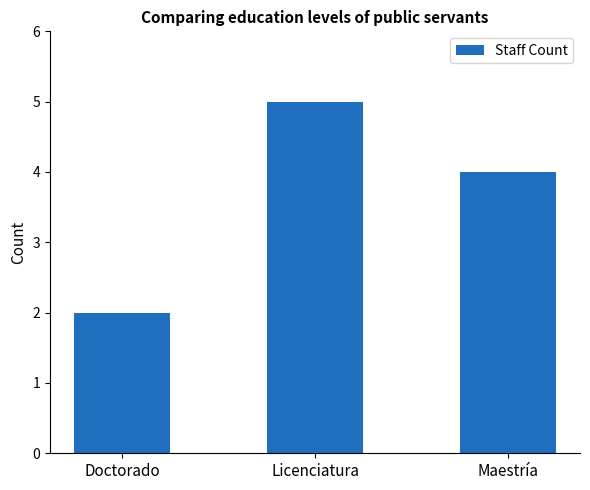

What value does the data have at Maestría?

4